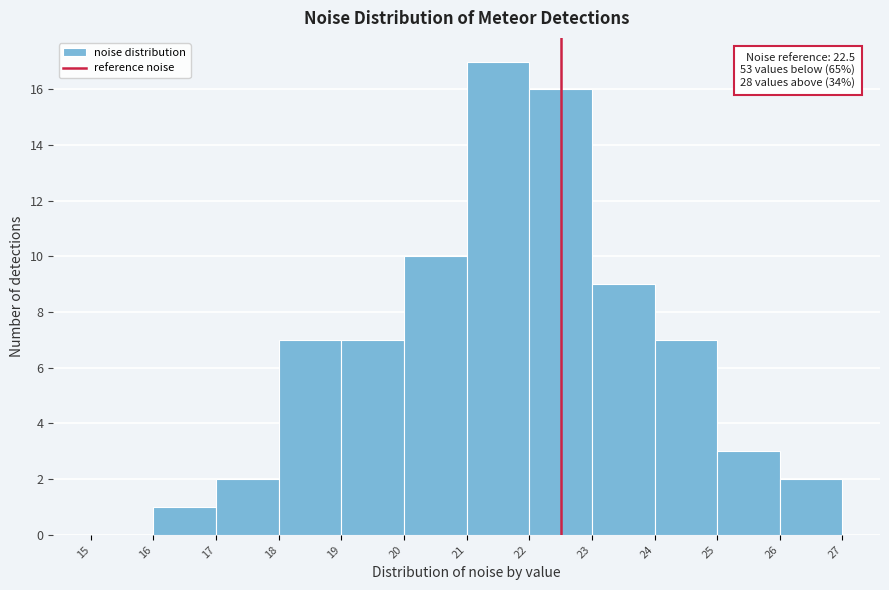

Which range on the x-axis has the tallest bar?

21 to 22